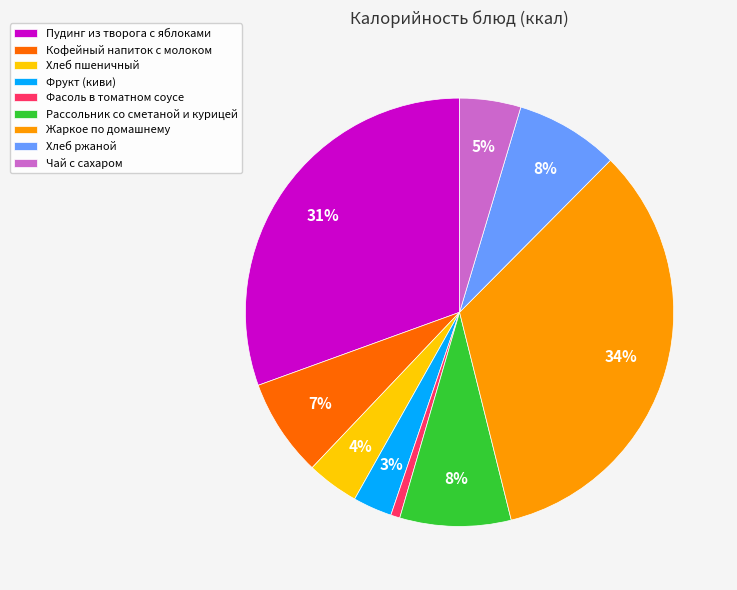

Does Хлеб ржаной account for over 50% of the chart?

No